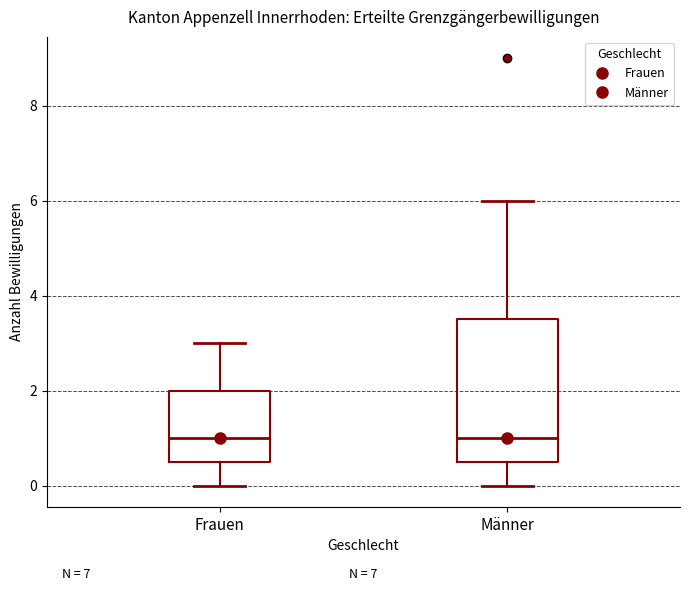

Where does the median line of the box for Männer sit on the y-axis? The values are not printed on the chart, so give them approximately, as read against the axis.

1.0